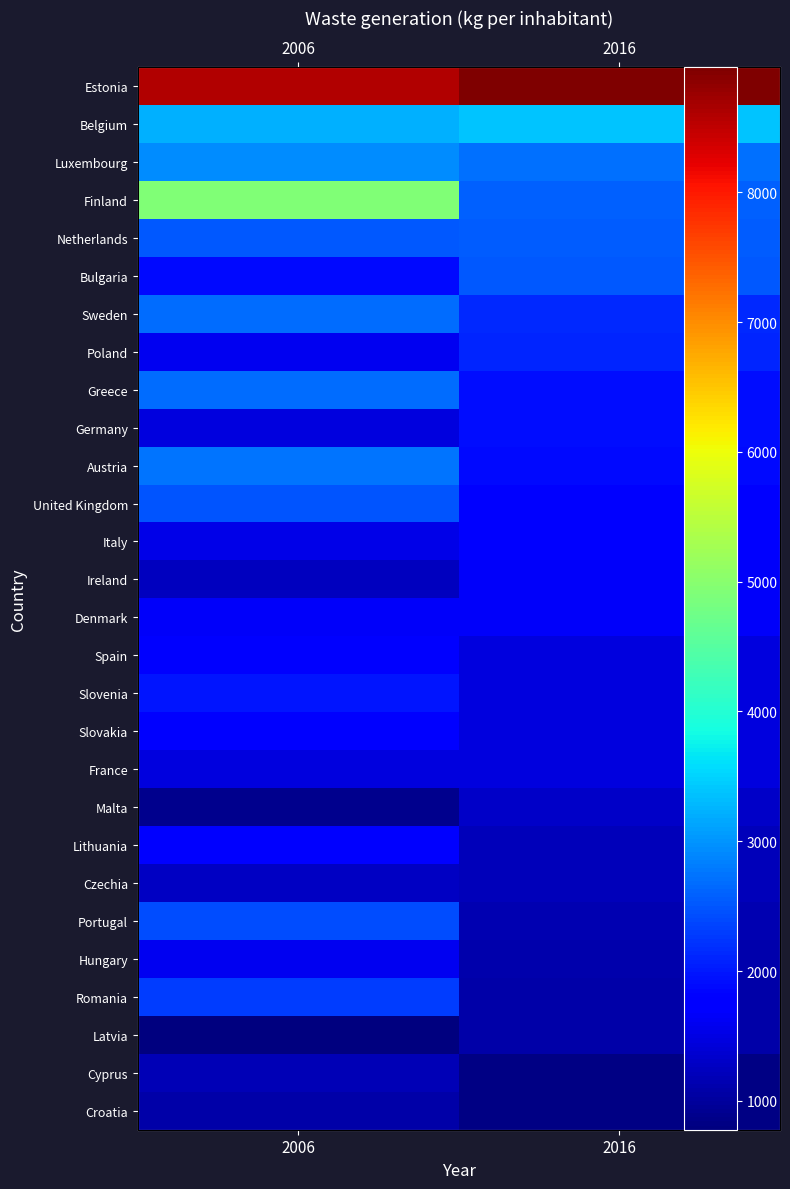

What is the difference between the maximum and minimum values in the Italy series?

266